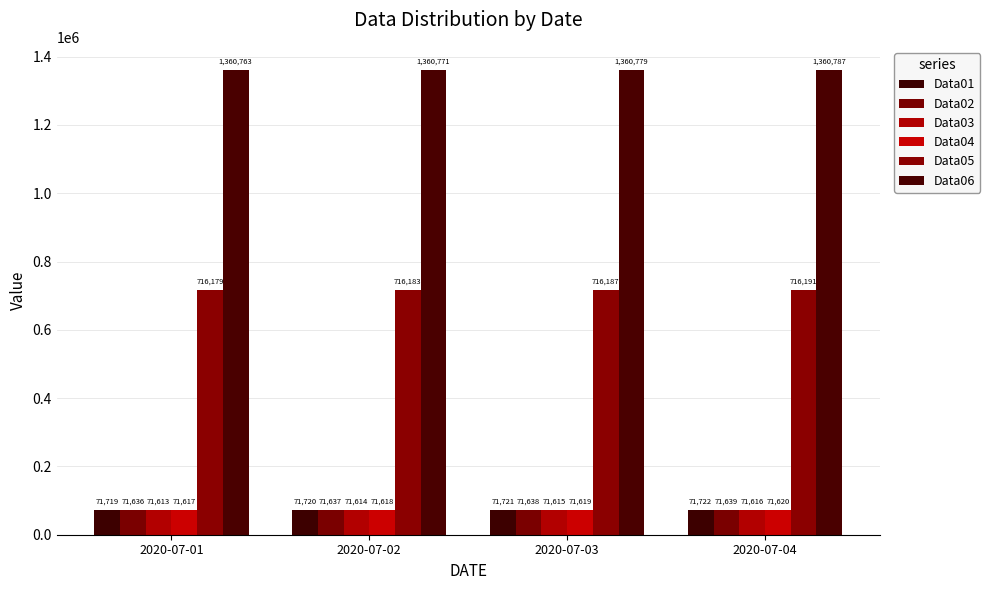

What is the spread (max minus min) of values at 2020-07-04?

1289171